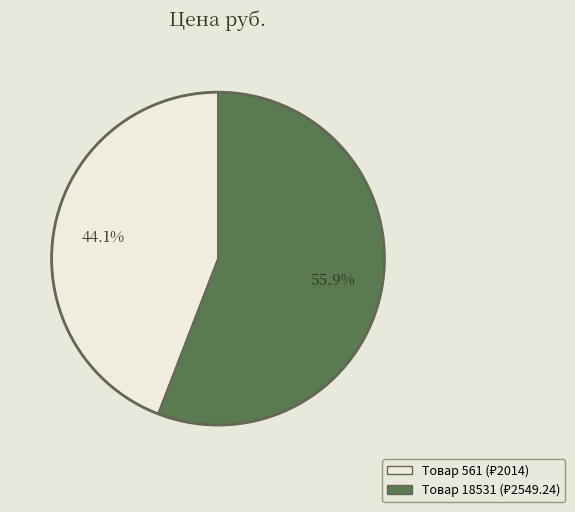

Is there a majority slice in this chart?

Yes